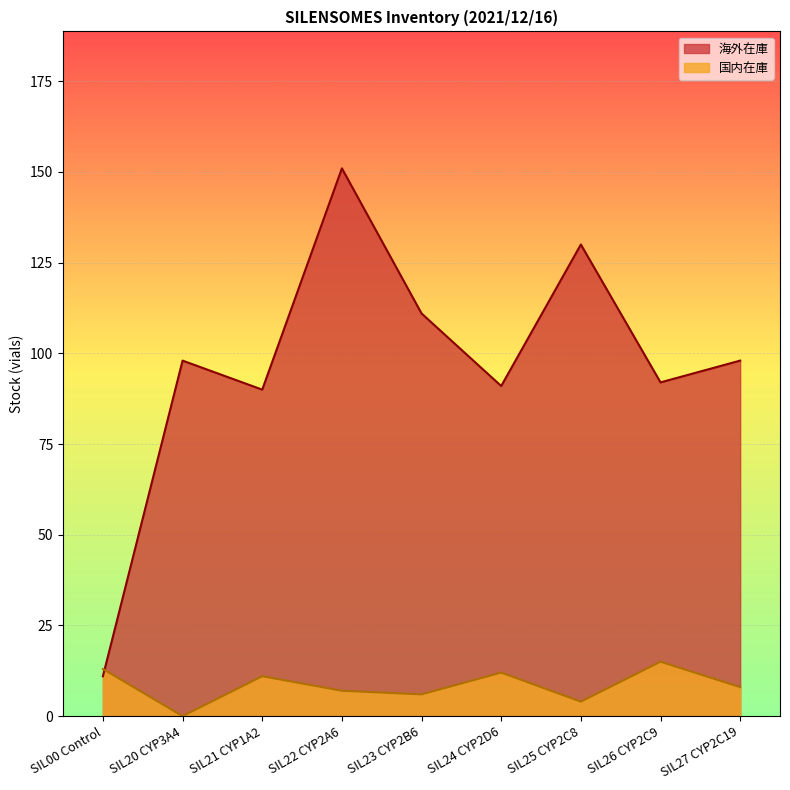

At which category is the sum across all series the highest?

SIL22 CYP2A6